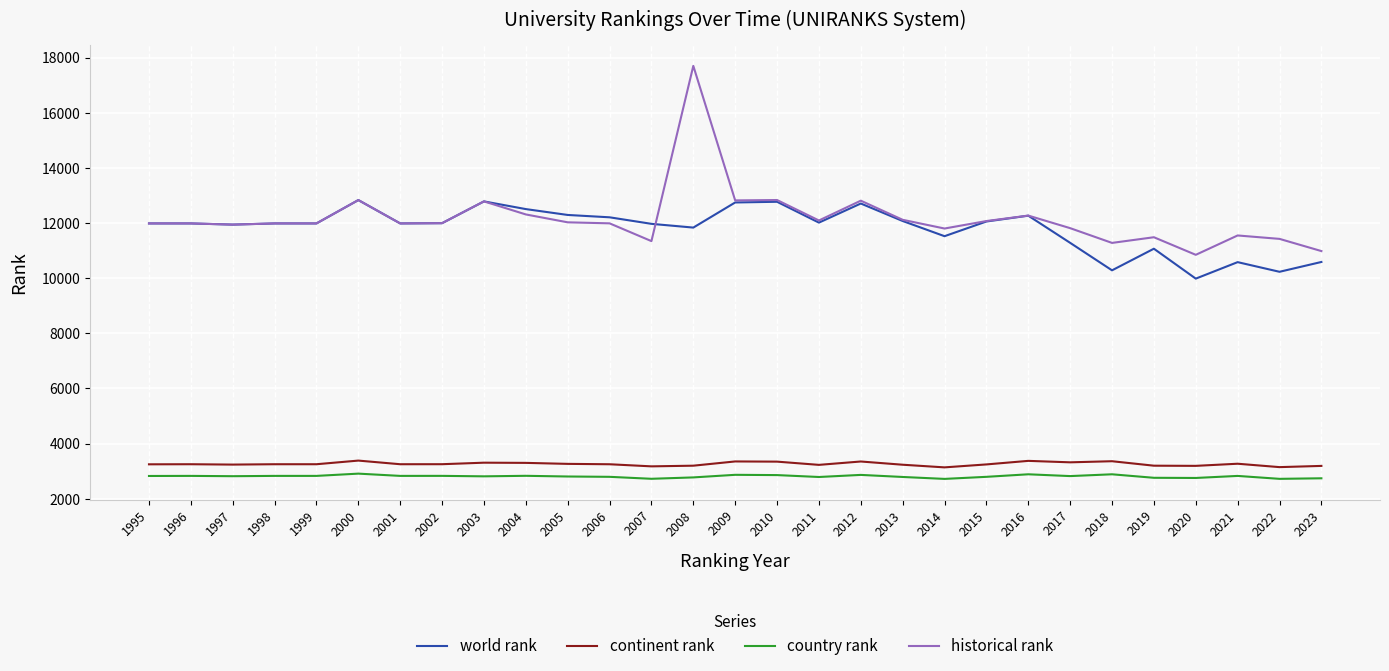

Does the chart display data point markers on the line(s)?

No